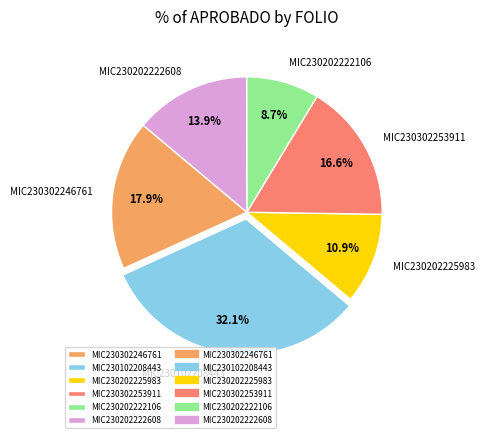

How many segments does this pie chart have?

6